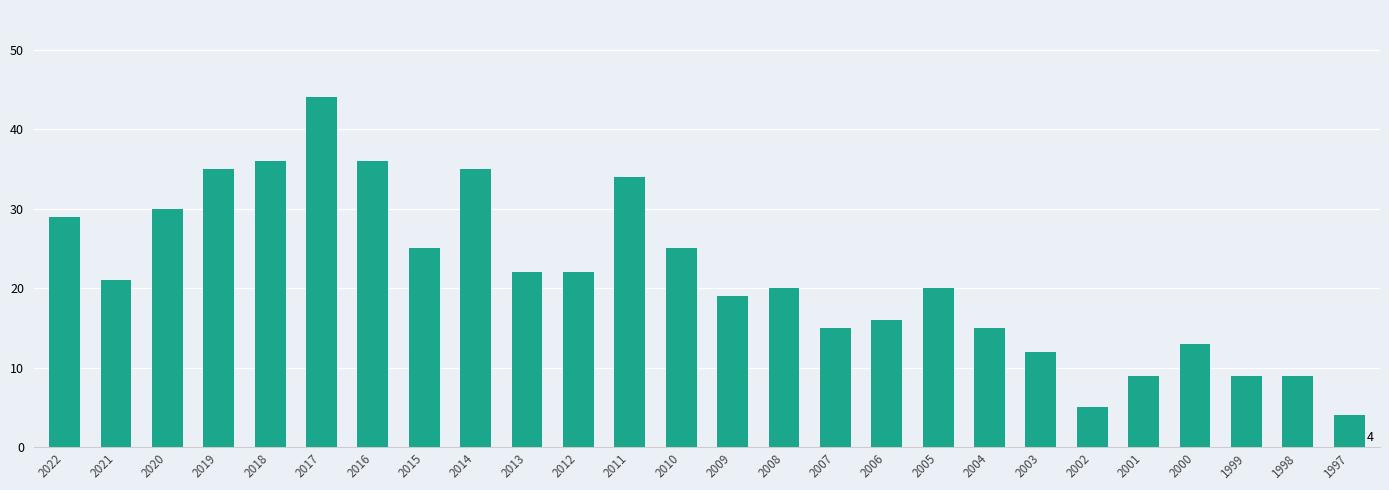

The value at 2018 is 64. True or false?

False